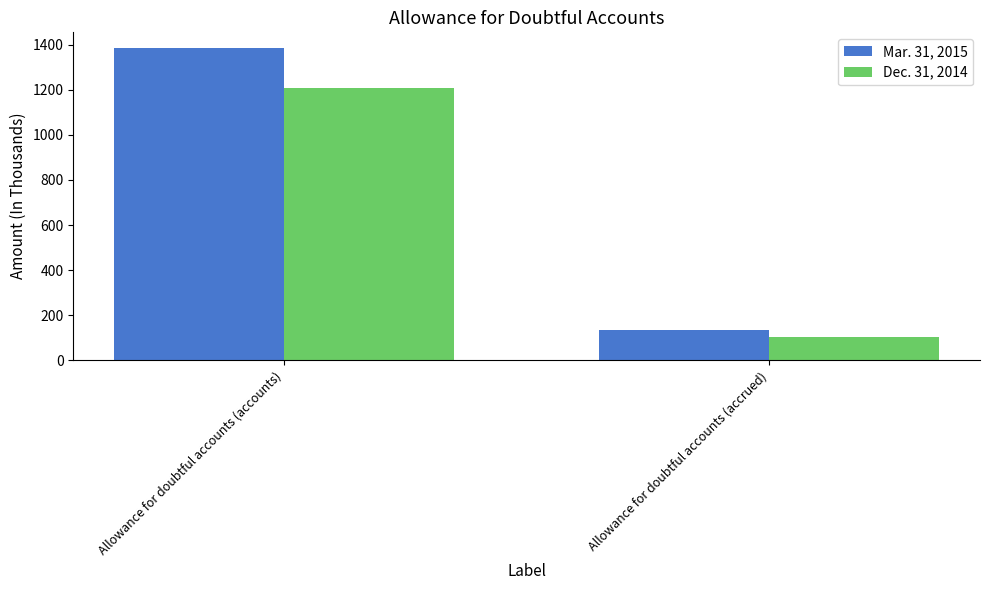

The value of Dec. 31, 2014 at Allowance for doubtful accounts (accounts) is 565. True or false?

False